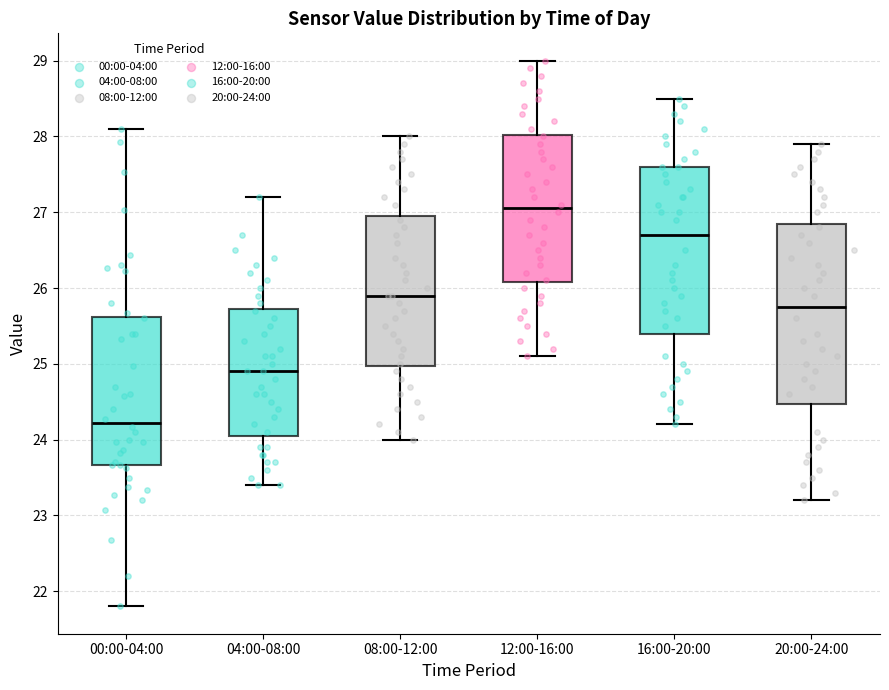

Which box is the tallest, from its lower edge to its upper edge?

20:00-24:00